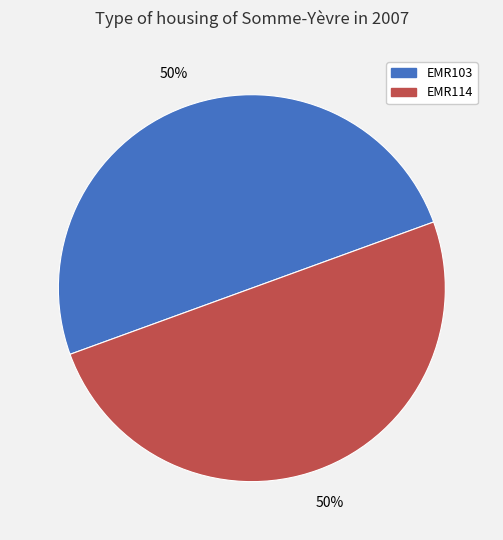

To the nearest percent, what is the average slice percentage?

50%